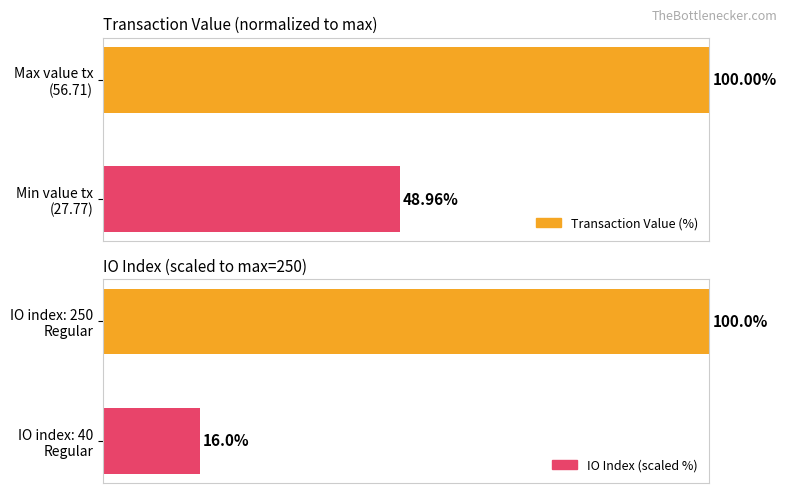

What is the maximum value for Transaction Value (%)?

100.0